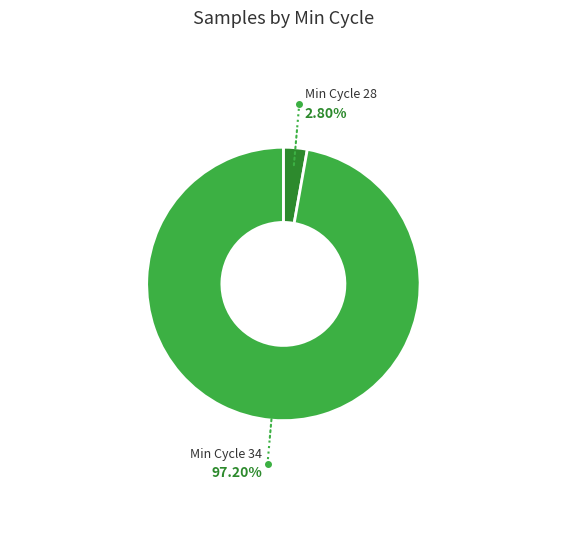

Is there any slice that represents more than half of the pie?

Yes